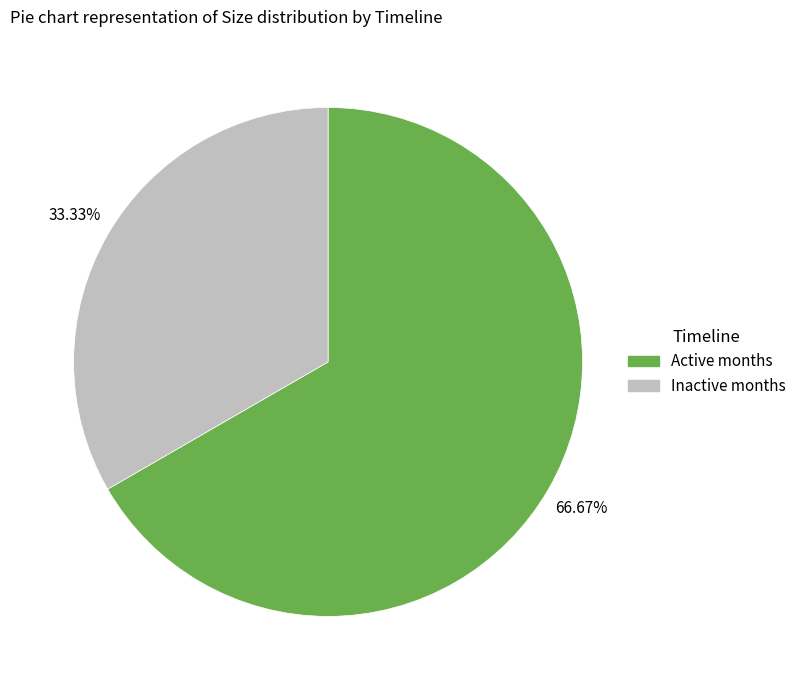

Is there a majority slice in this chart?

Yes